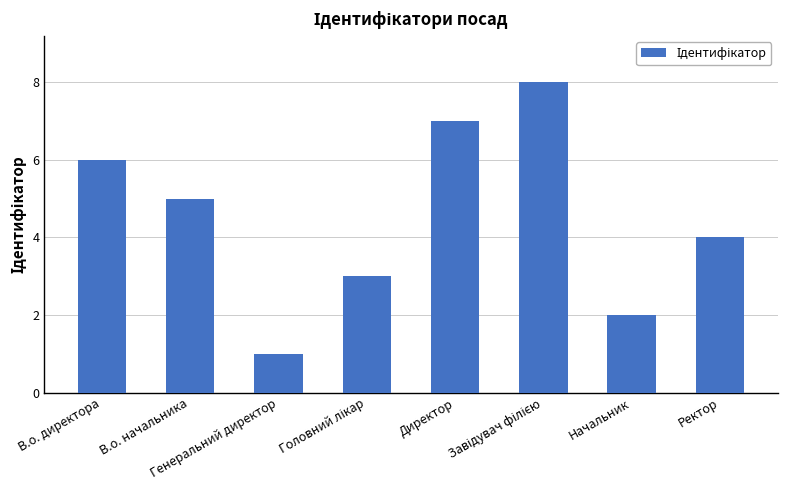

Reading left to right, list all the values displayed in this chart.

6	5	1	3	7	8	2	4